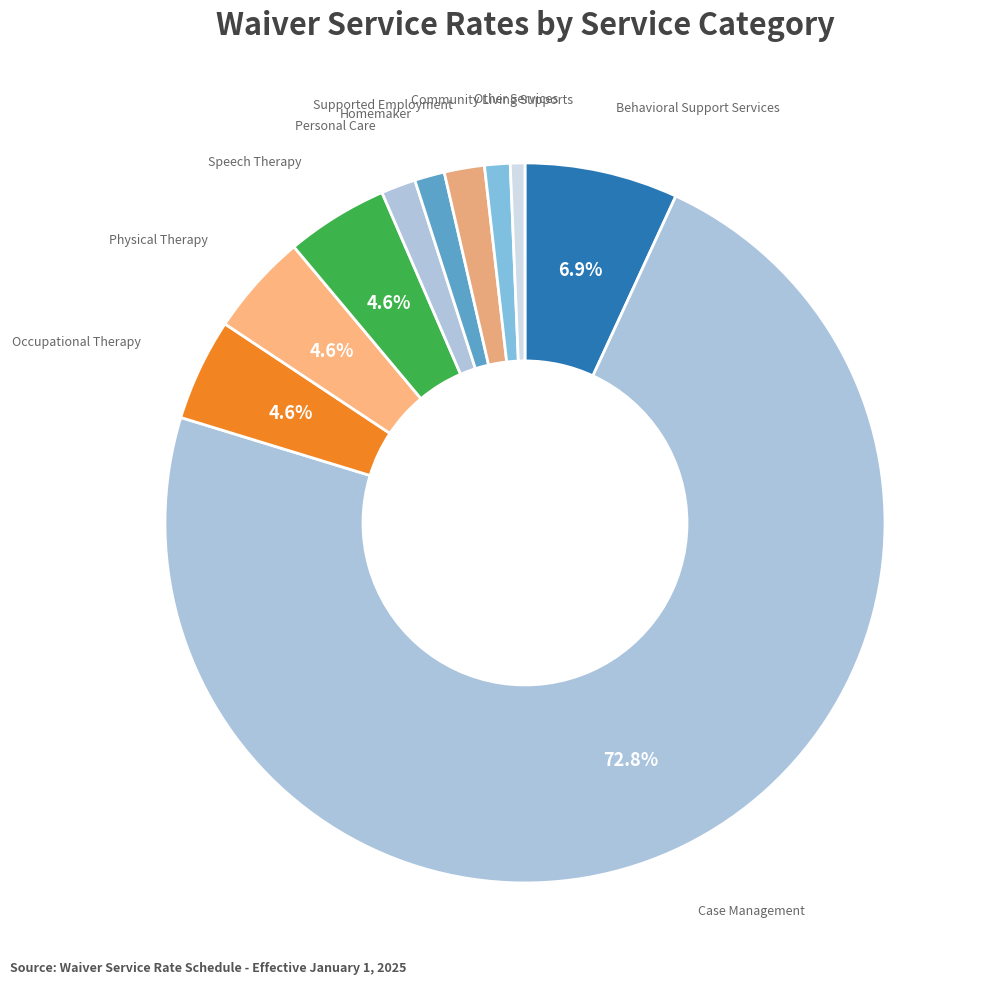

Which category has the smallest portion of the pie?

Other Services